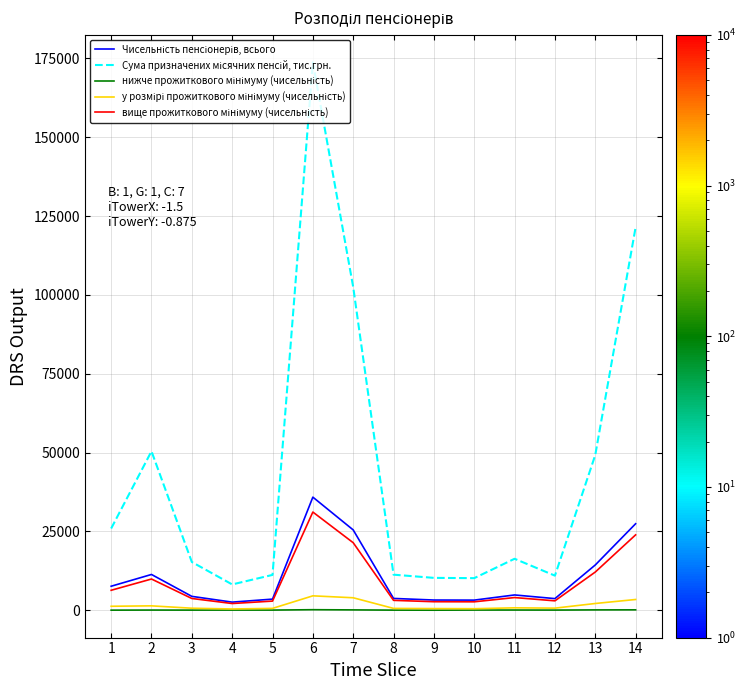

At which category is the sum across all series the highest?

6